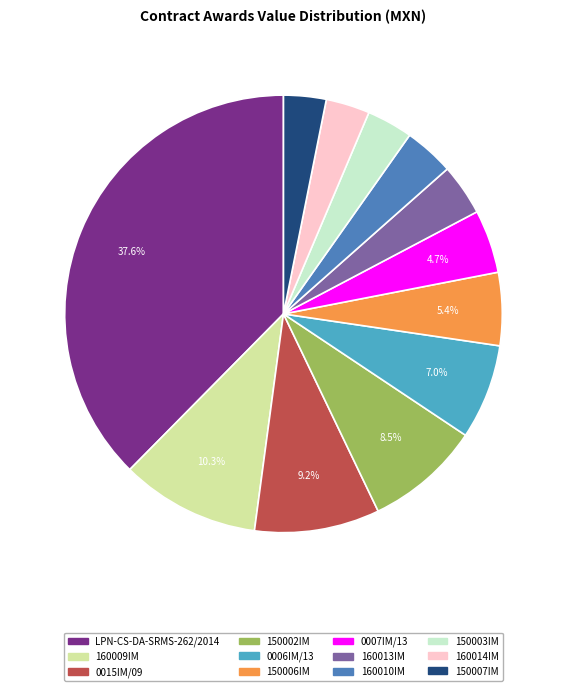

To the nearest percent, what is the difference between the 150007IM and 150006IM slice percentages?

2%